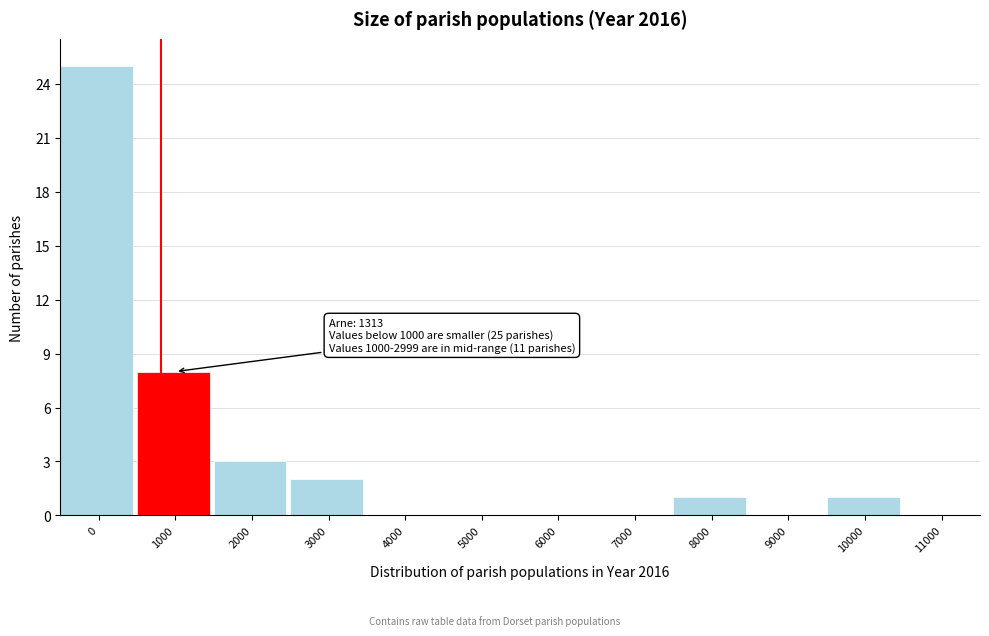

Reading left to right, extract all data points from this chart.

0=25	1000=8	2000=3	3000=2	4000=0	5000=0	6000=0	7000=0	8000=1	9000=0	10000=1	11000=0